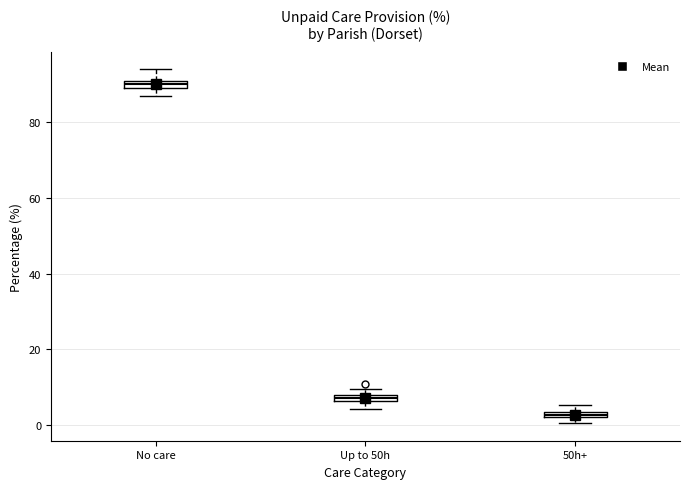

Which box's median line is the highest?

No care